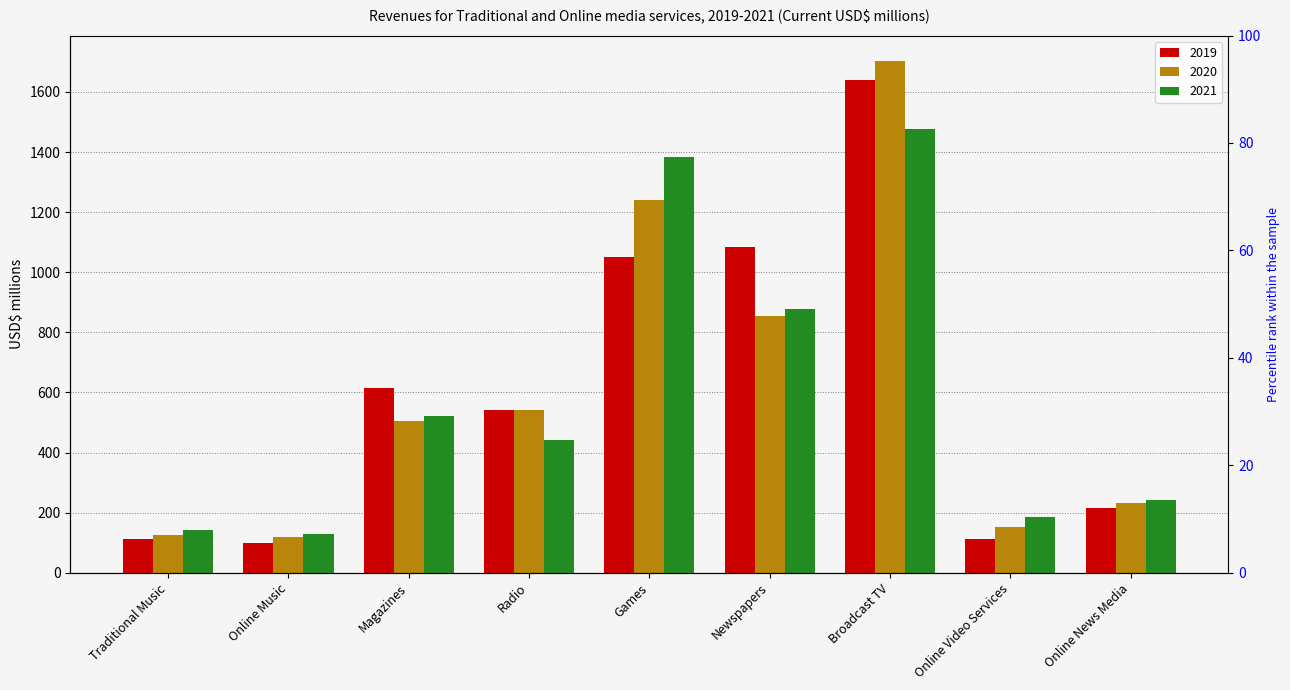

Which series has the largest total across all categories?

2019